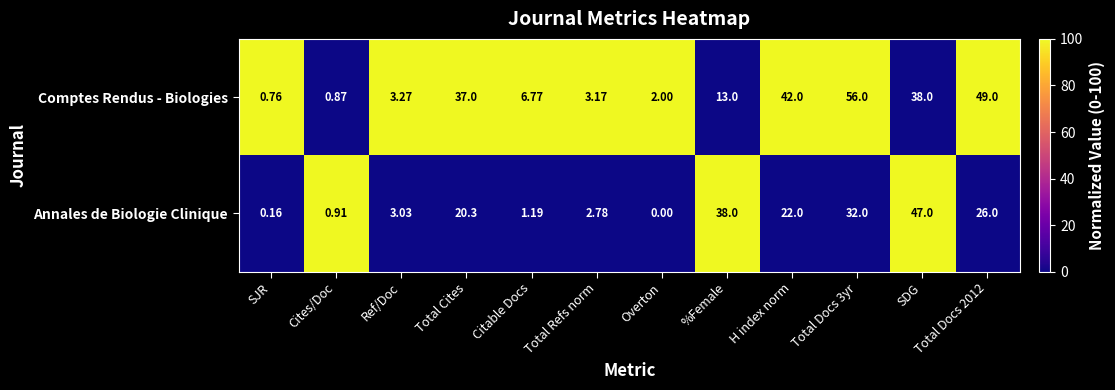

What is the difference between the highest and lowest values at Overton?

2.0